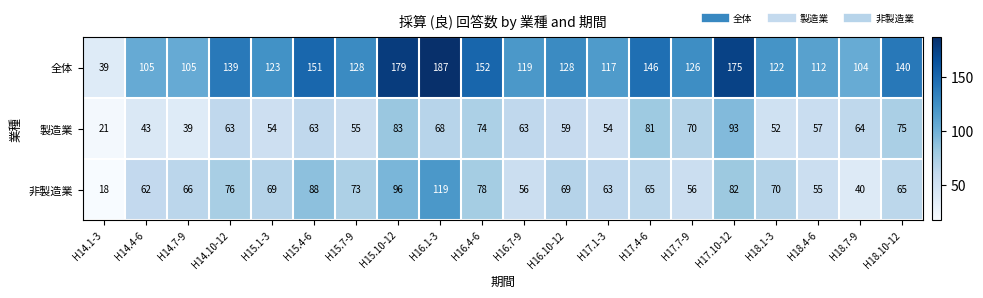

How many series are shown in this chart?

3